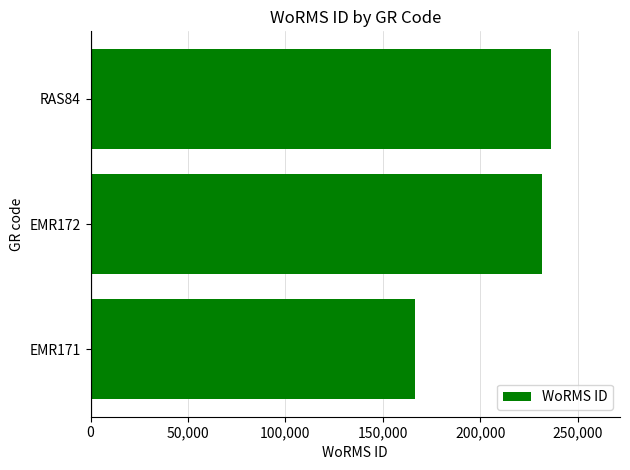

Is it true that the value at EMR172 is 231816?

True